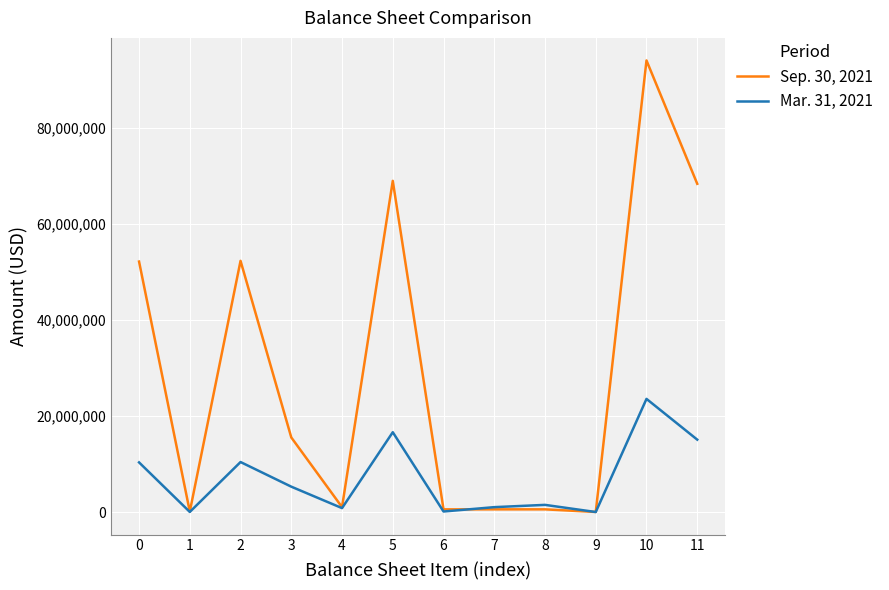

The value of Mar. 31, 2021 at 0 is 2645096. True or false?

False